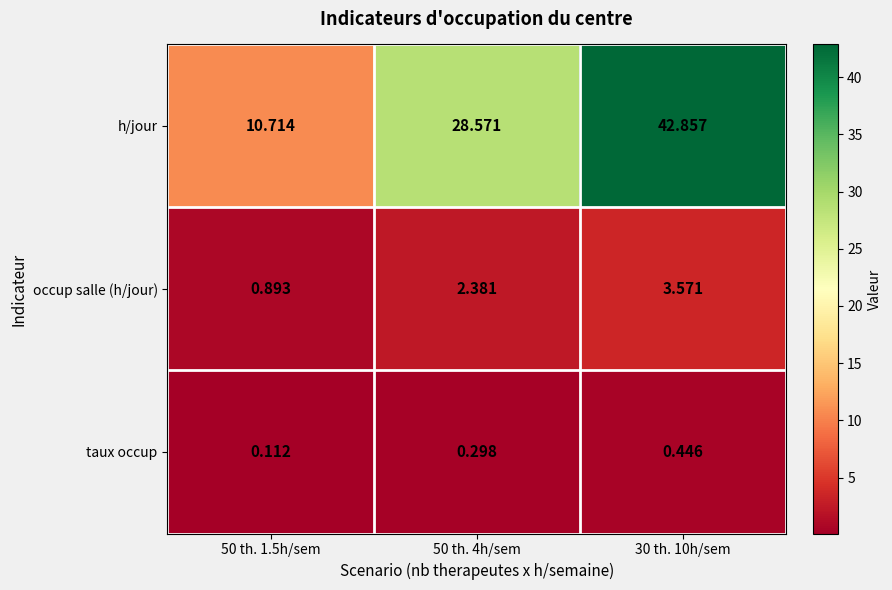

At 30 th. 10h/sem, list the series in order from largest to smallest.

h/jour, occup salle (h/jour), taux occup